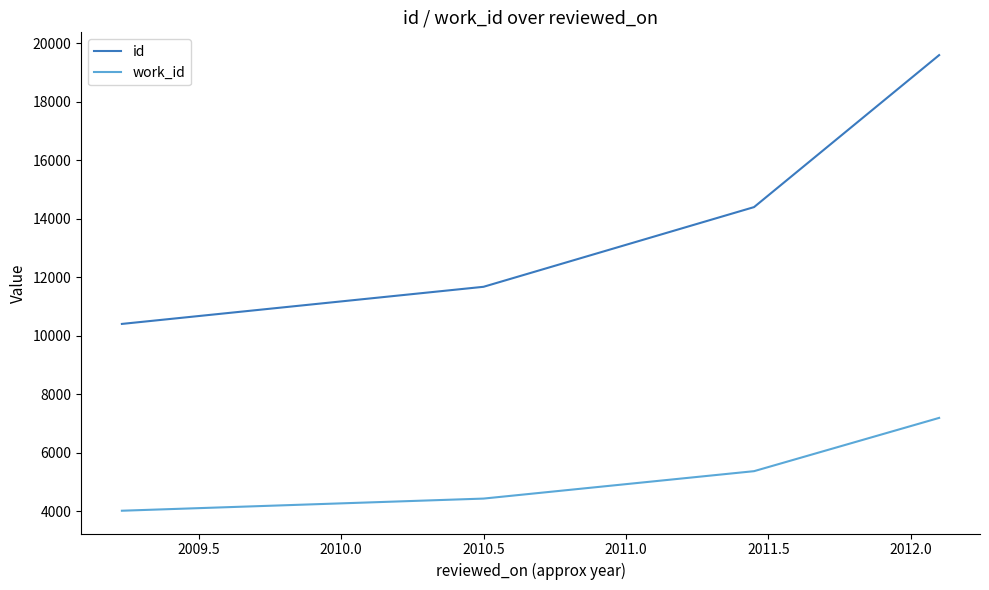

What is the smallest value displayed?

4014